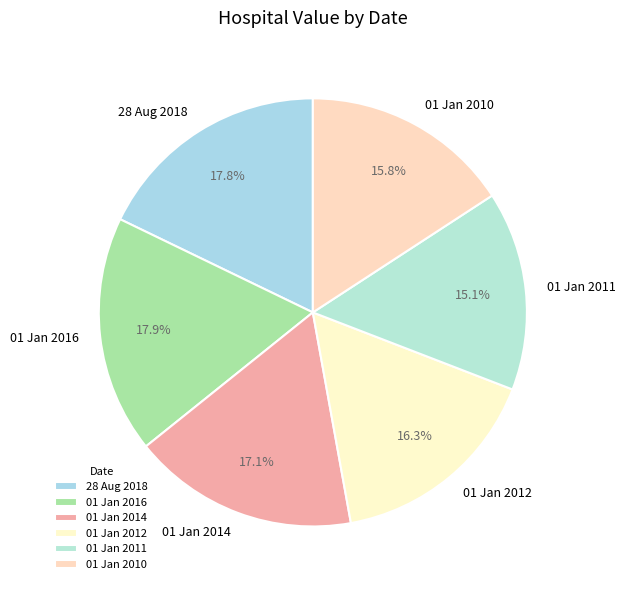

To the nearest percent, what portion does 01 Jan 2012 represent?

16%